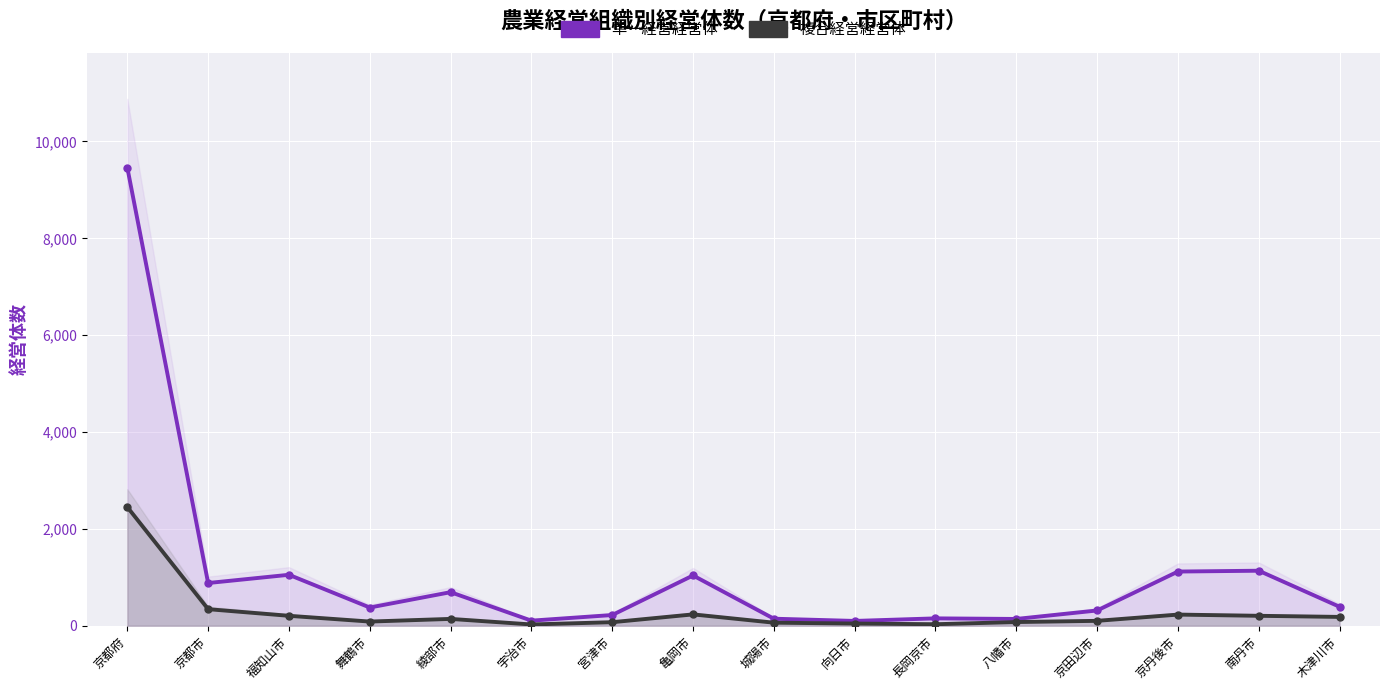

At how many categories does at least one series exceed 3320?

1